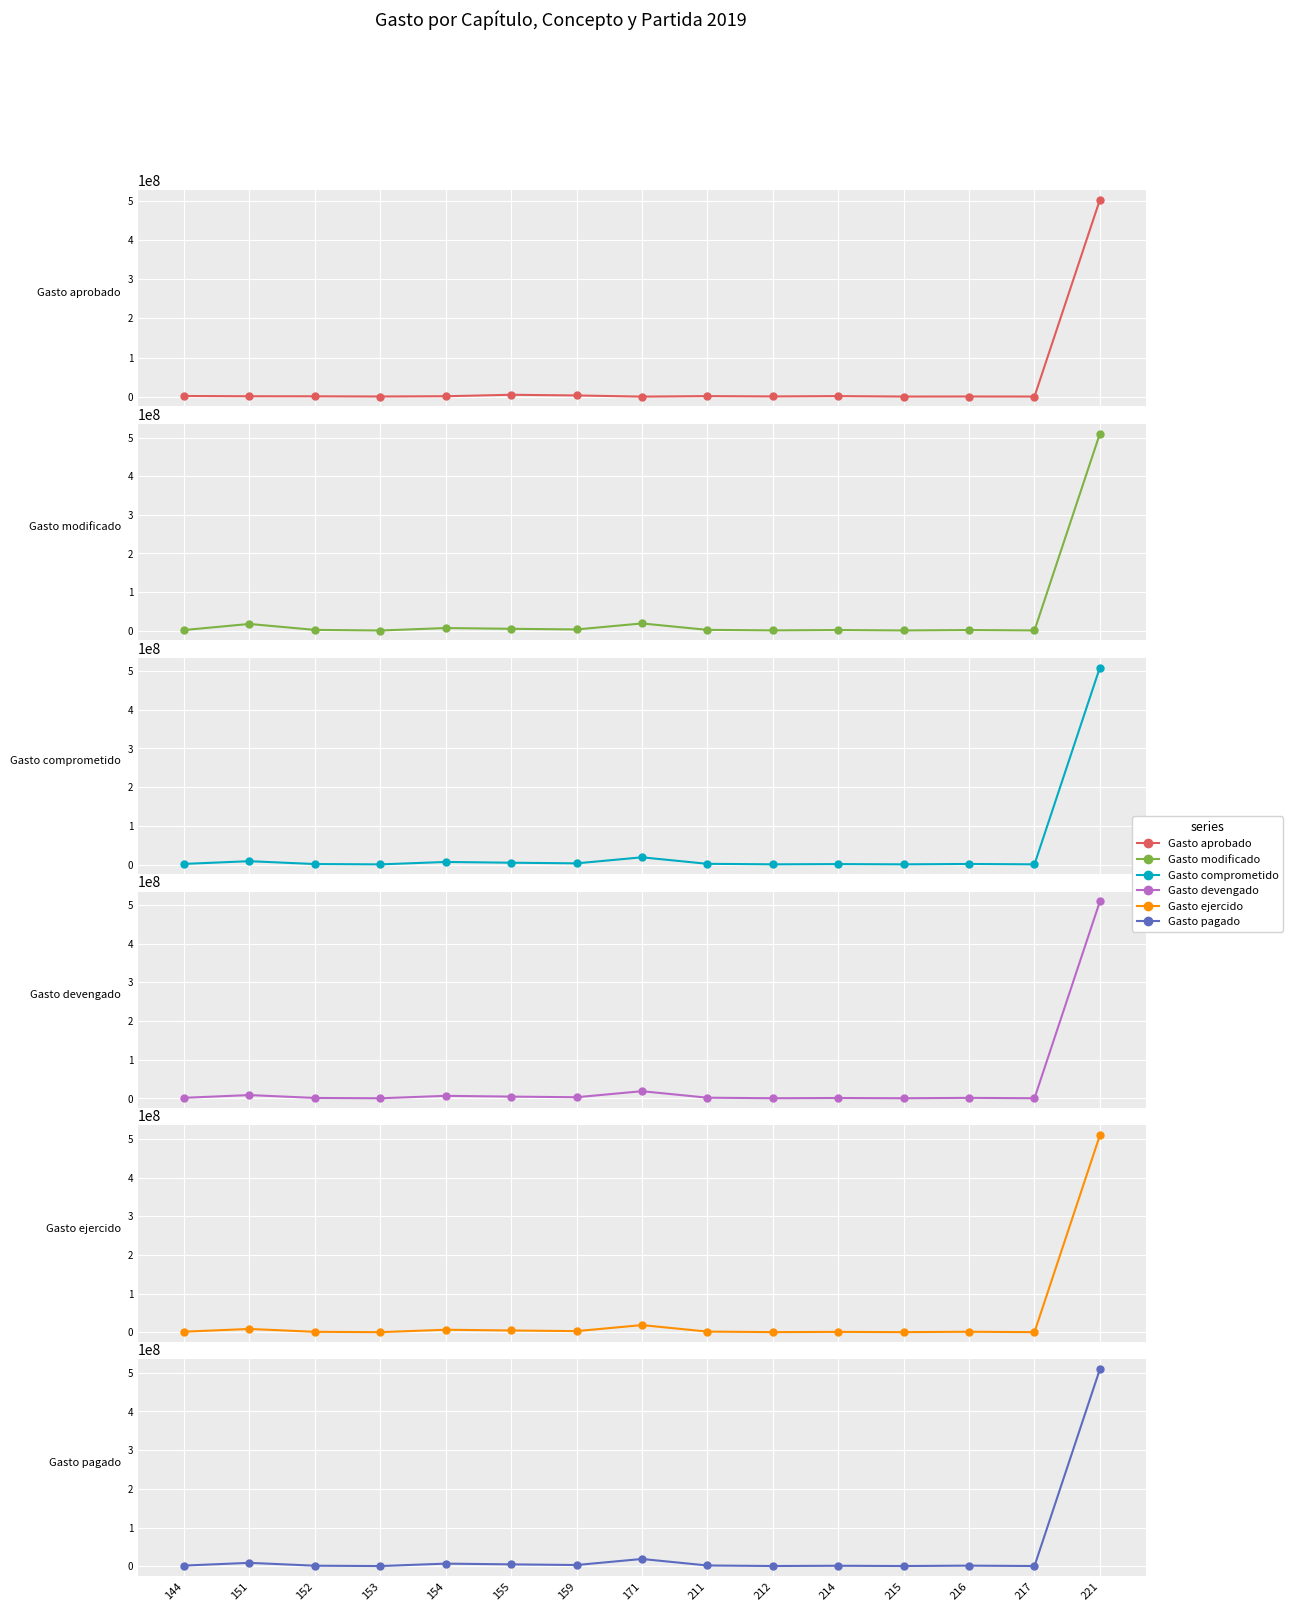

The value of Gasto ejercido at 153 is 351943.1. True or false?

True